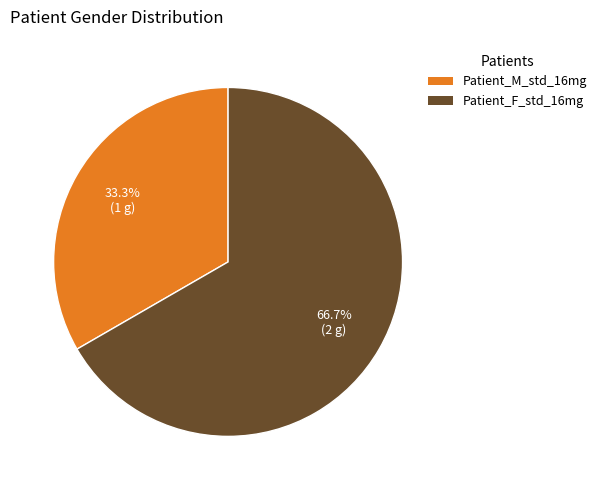

Count the number of slices in the pie.

2